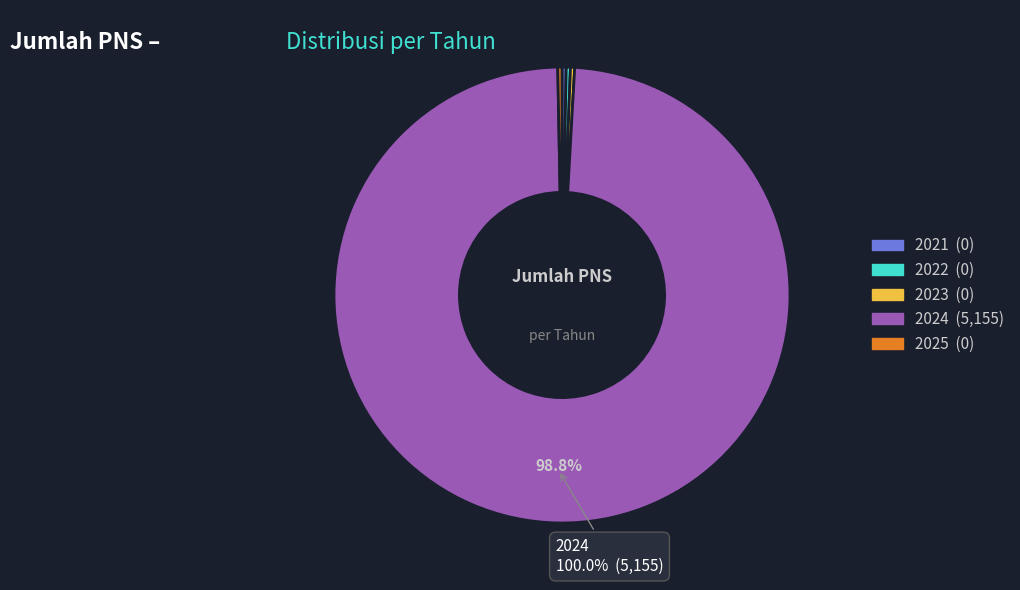

How much of the chart is everything except 2025?

100.0%